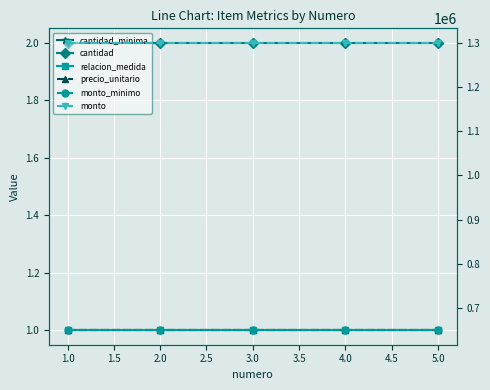

How many series are shown in this chart?

6